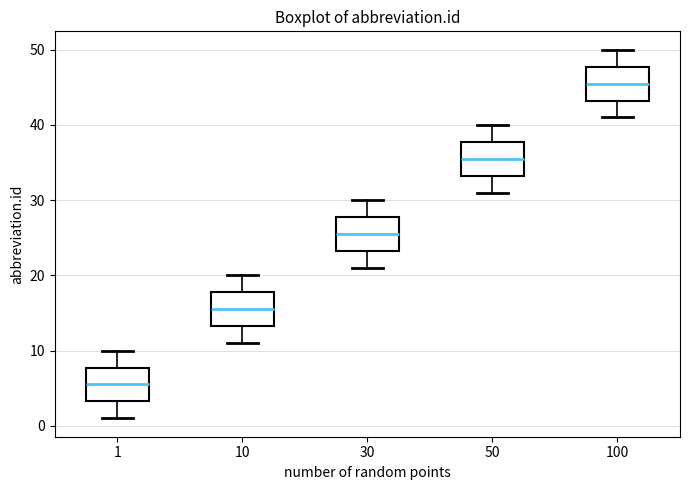

Reading left to right, read every box against the y-axis: the position of its median line, the range the box covers, and the ends of its whiskers. The values are not printed on the chart, so give them approximately, as read against the axis.

1: median 6, box 3 to 8, whiskers 1 to 10
10: median 16, box 13 to 18, whiskers 11 to 20
30: median 26, box 23 to 28, whiskers 21 to 30
50: median 36, box 33 to 38, whiskers 31 to 40
100: median 46, box 43 to 48, whiskers 41 to 50